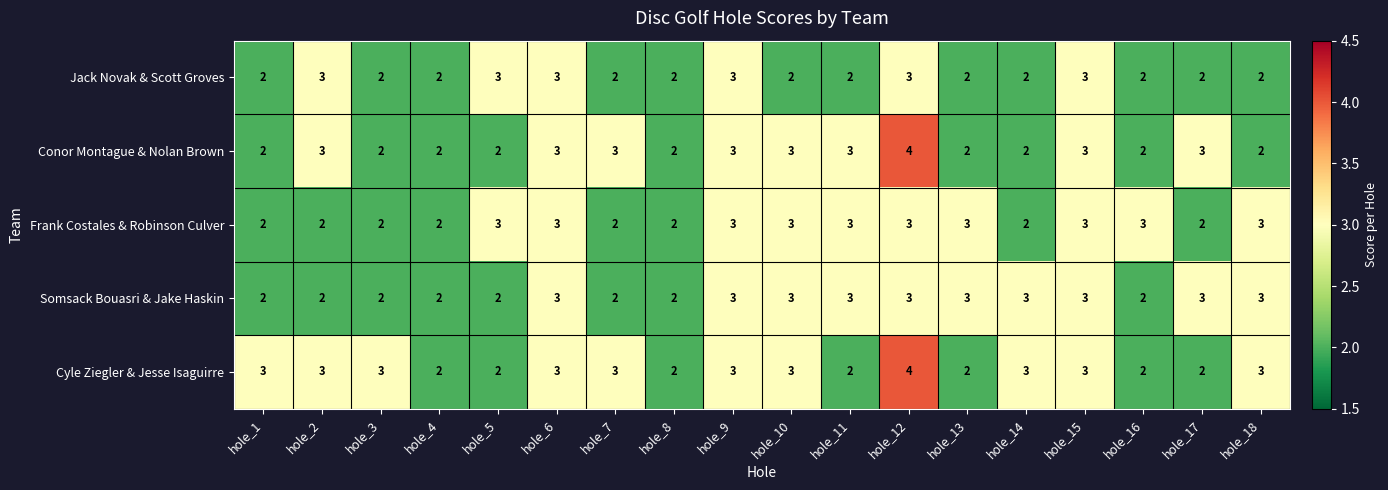

What is the maximum value for Cyle Ziegler & Jesse Isaguirre?

4